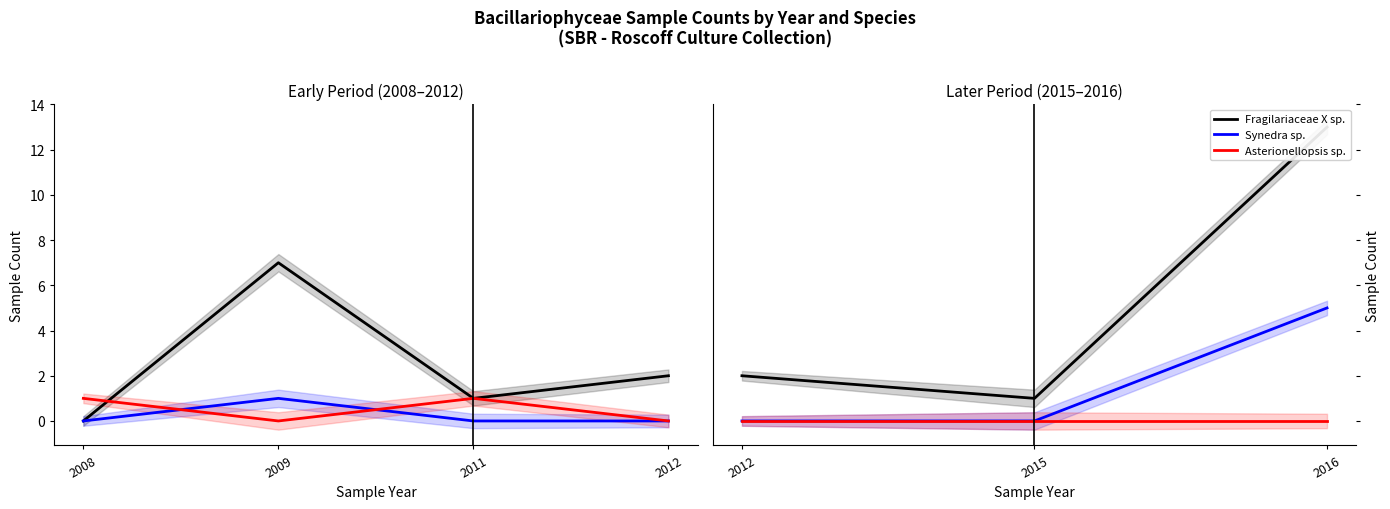

Count the number of categories in the chart.

3